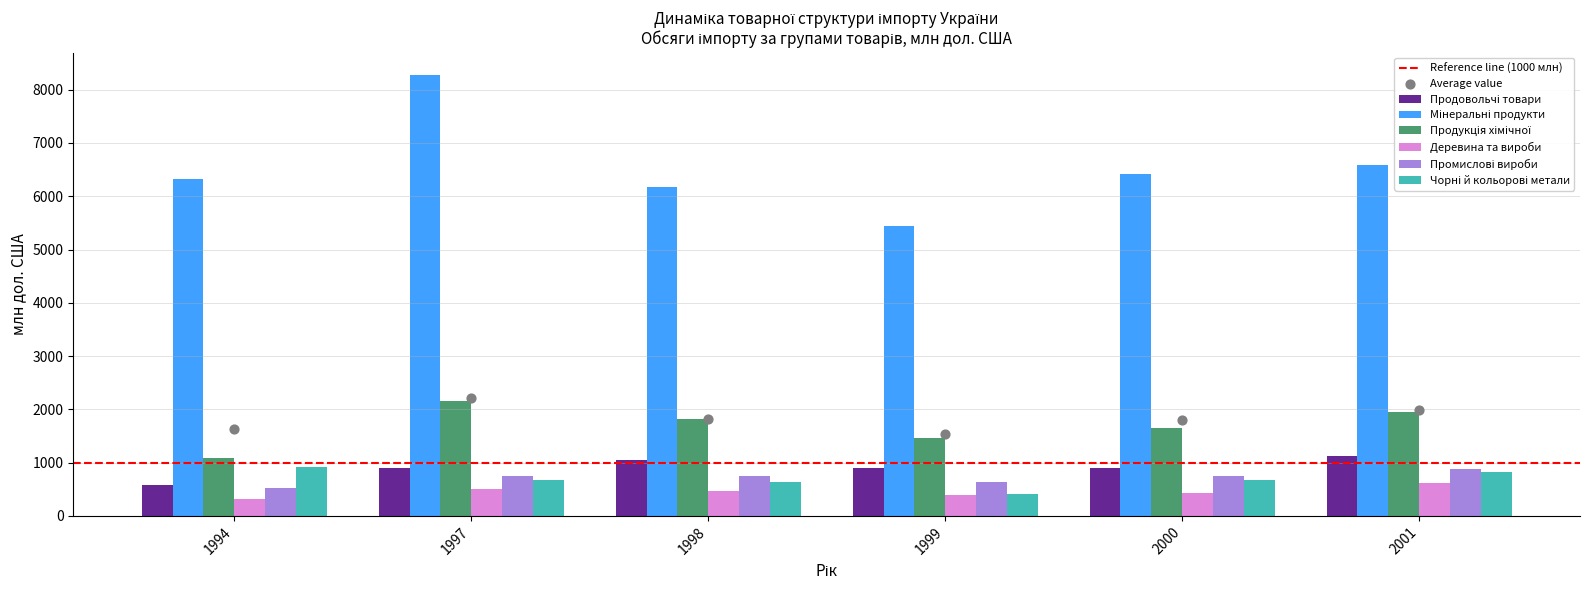

What is the total value across all series at 1997?

13239